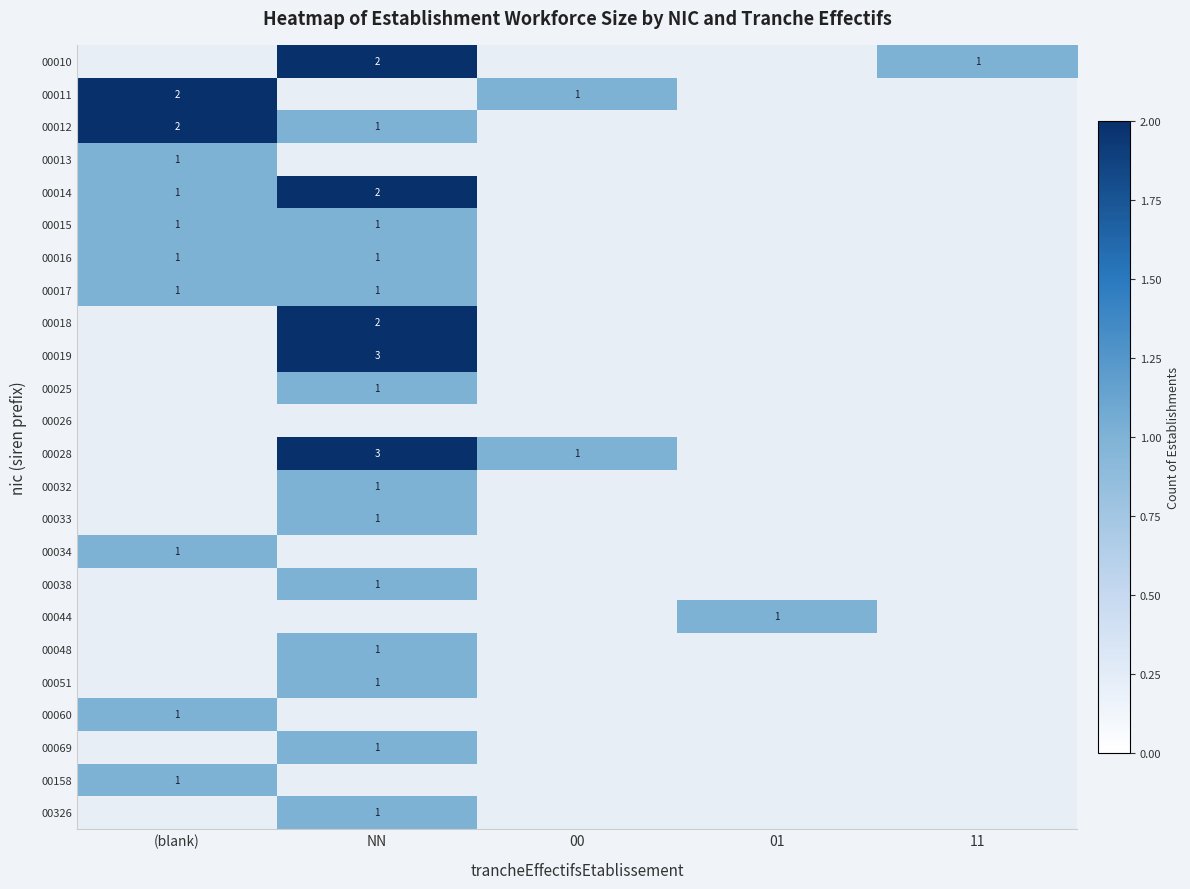

Which has a higher value, (blank) or 01?

01